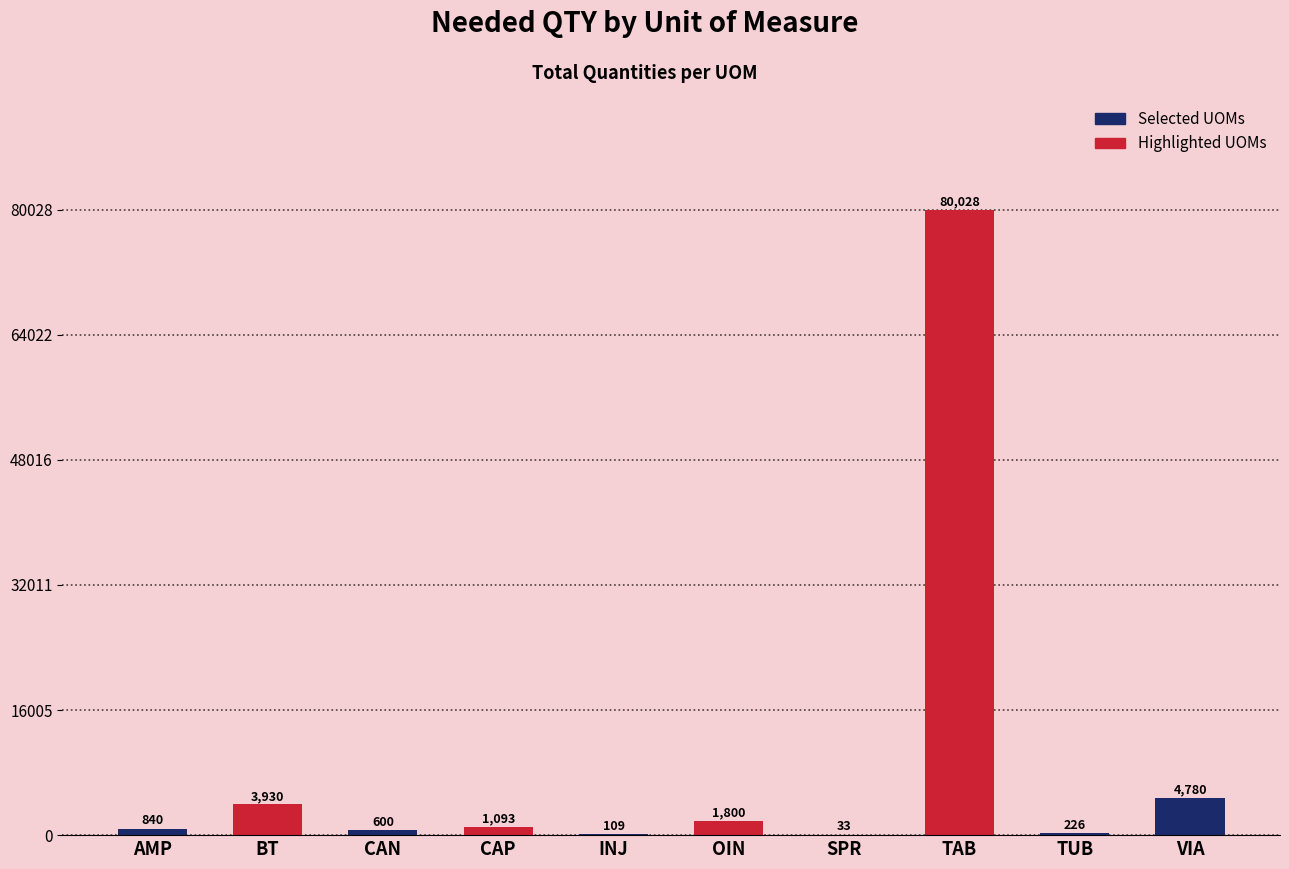

List the labels in order of value, largest first.

7, 9, 1, 5, 3, 0, 2, 8, 4, 6